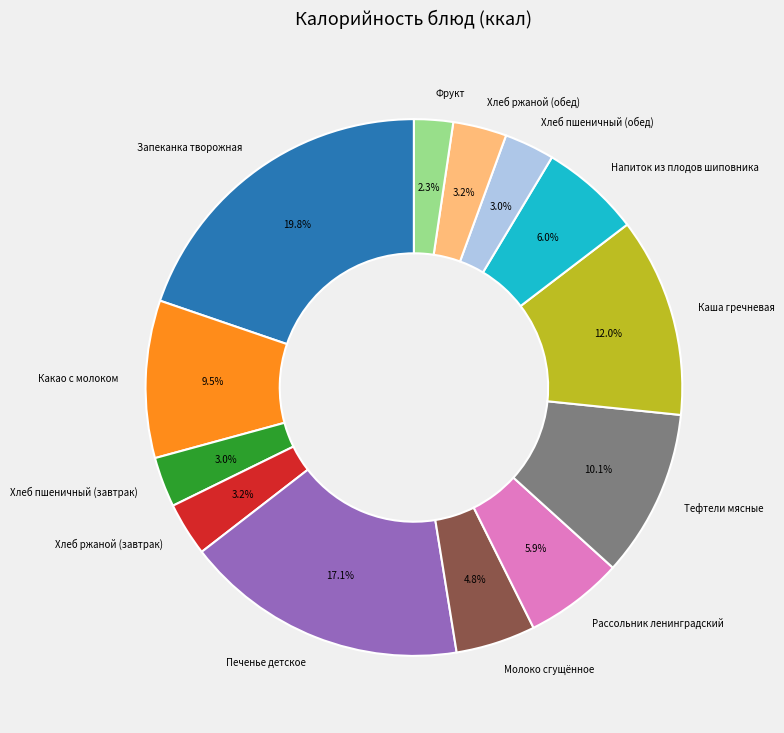

Is there any slice that represents more than half of the pie?

No